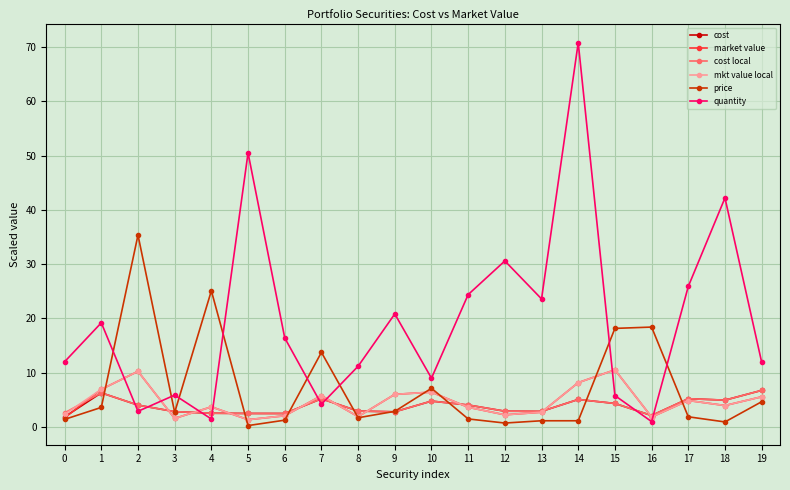

True or false: market value and price intersect in this chart.

True